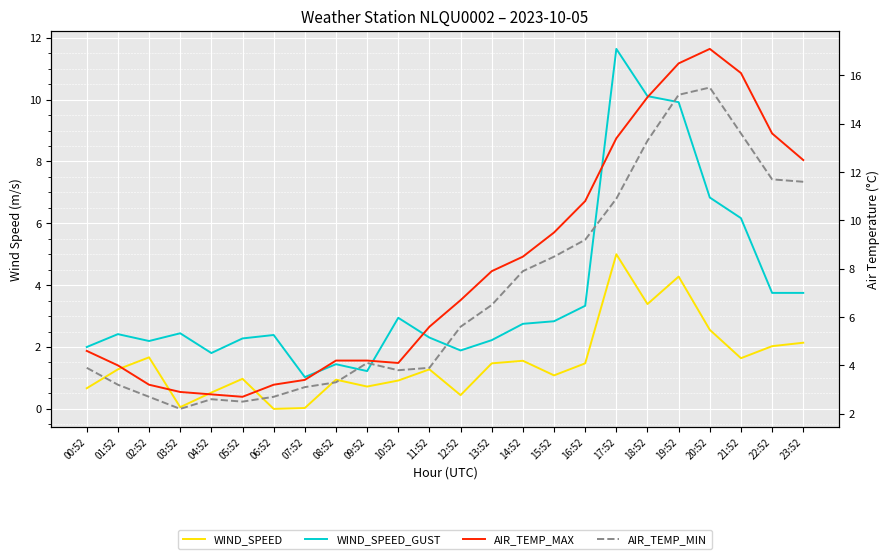

Reading left to right, list all the values displayed in this chart.

WIND_SPEED: 0.7	1.3	1.7	0.1	0.5	1.0	0.0	0.0	0.9	0.7	0.9	1.3	0.4	1.5	1.6	1.1	1.5	5.0	3.4	4.3	2.6	1.6	2.0	2.1
WIND_SPEED_GUST: 2.0	2.4	2.2	2.4	1.8	2.3	2.4	1.0	1.4	1.2	2.9	2.3	1.9	2.2	2.8	2.8	3.3	11.6	10.1	9.9	6.8	6.2	3.8	3.8
AIR_TEMP_MAX: 4.6	4.0	3.2	2.9	2.8	2.7	3.2	3.4	4.2	4.2	4.1	5.6	6.7	7.9	8.5	9.5	10.8	13.4	15.1	16.5	17.1	16.1	13.6	12.5
AIR_TEMP_MIN: 3.9	3.2	2.7	2.2	2.6	2.5	2.7	3.1	3.3	4.1	3.8	3.9	5.6	6.5	7.9	8.5	9.2	10.9	13.3	15.2	15.5	13.6	11.7	11.6